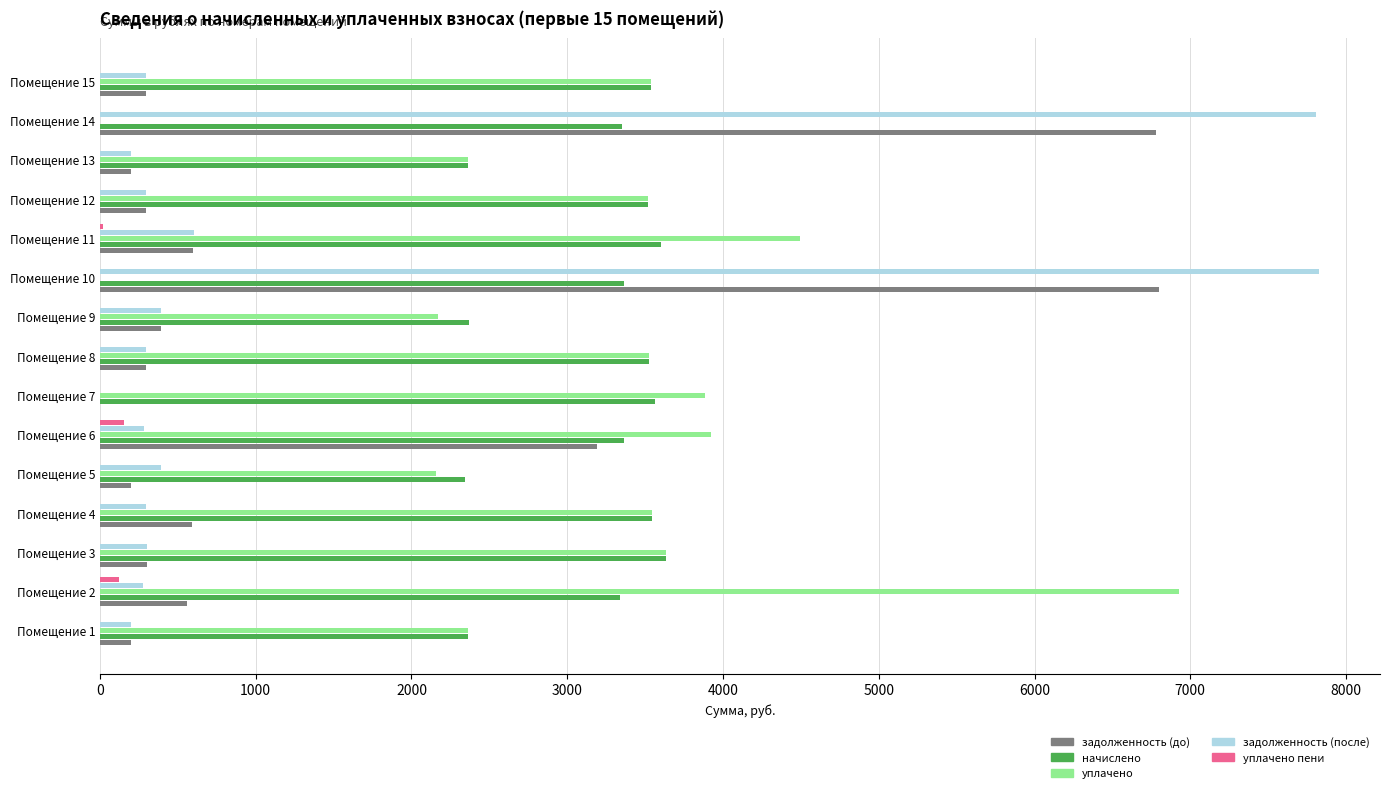

What is the sum of the задолженность (после) values at Помещение 1 and Помещение 10?

8023.5